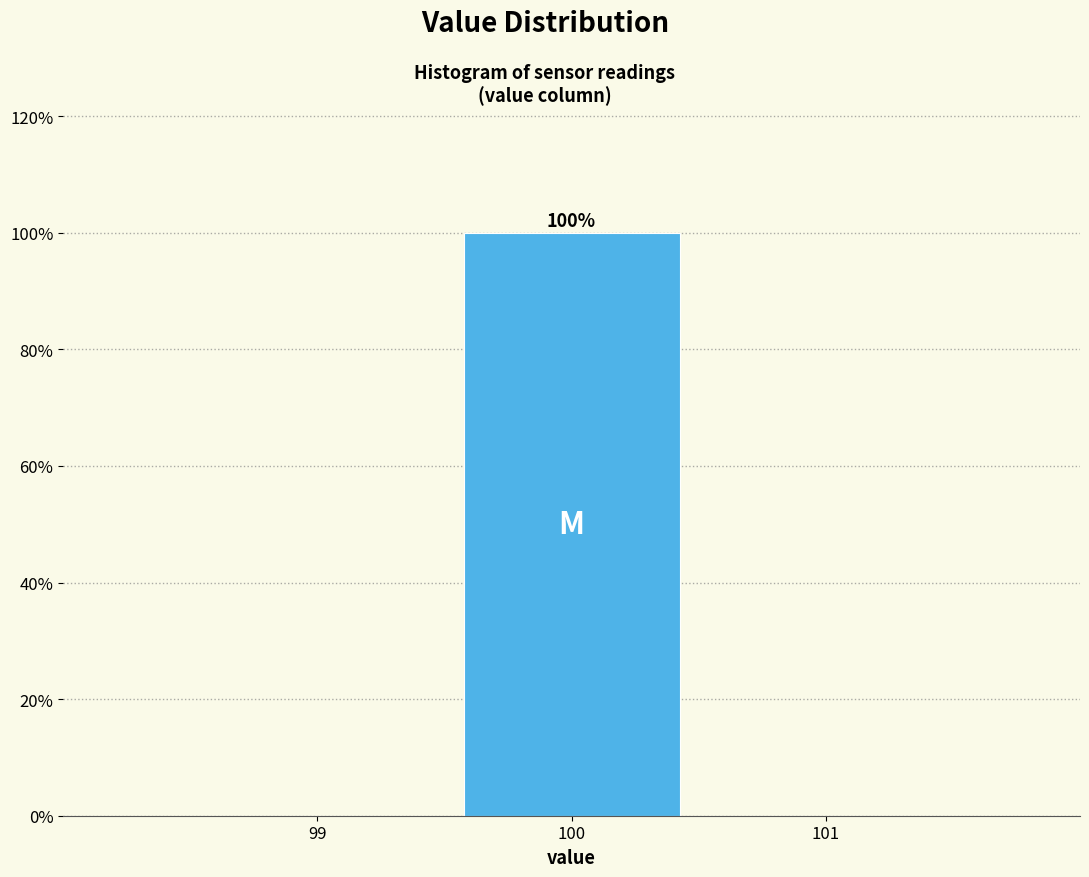

Over which range of the x-axis is the bar tallest?

99.5 to 100.5